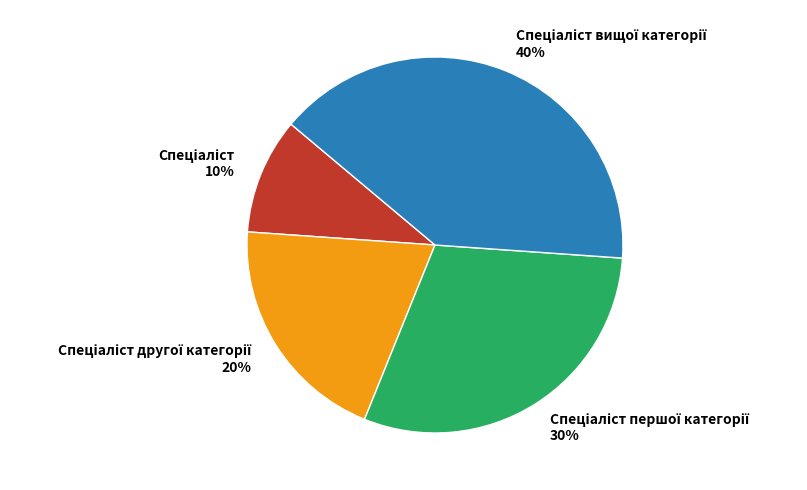

To the nearest percent, what is the average slice percentage?

25%